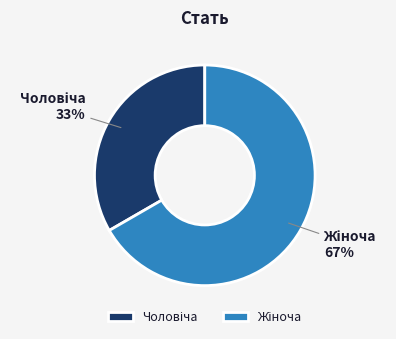

To the nearest percent, what is the average slice percentage?

50%